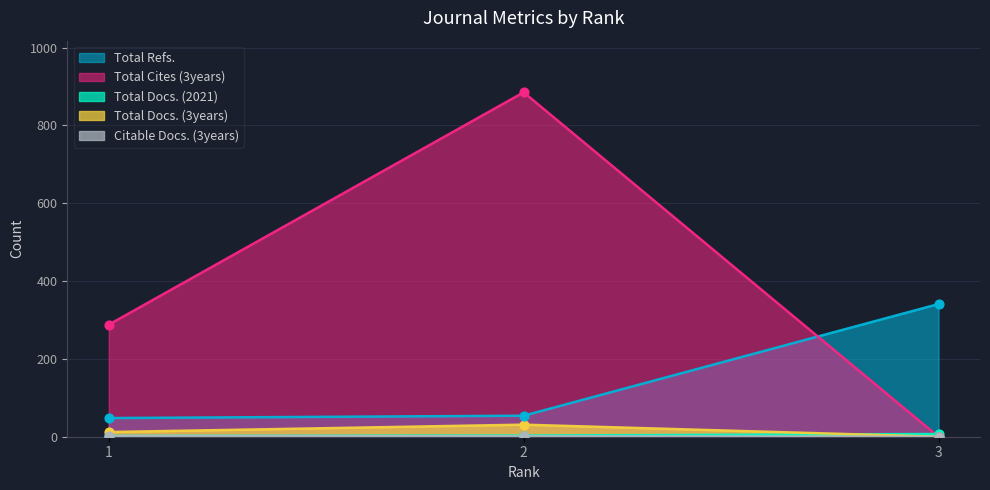

Which series has the largest total across all categories?

Total Cites (3years)